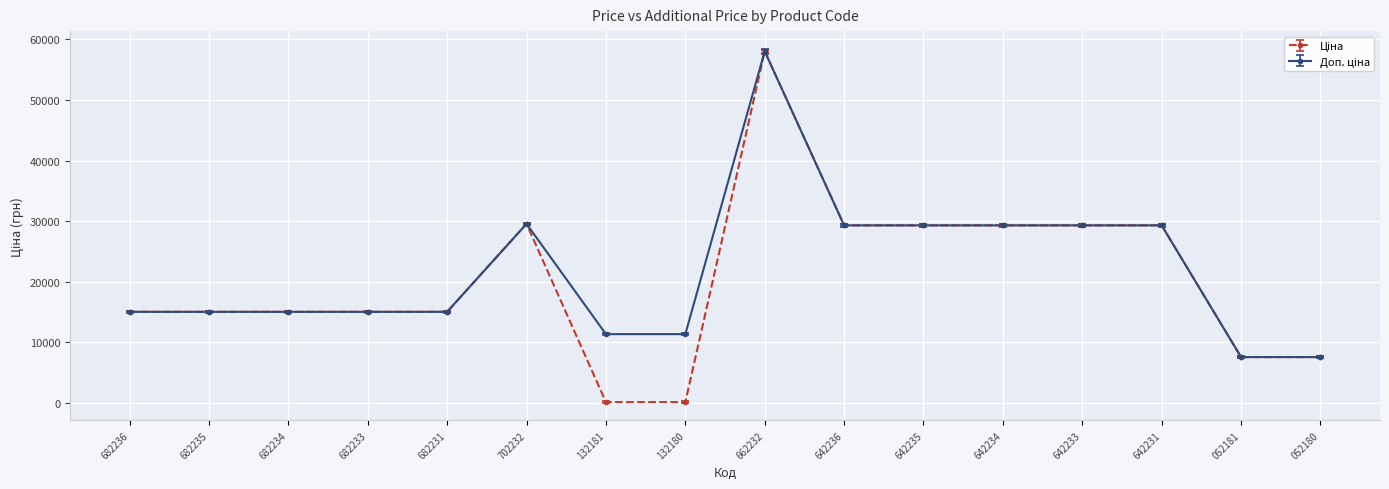

What is the value of the Доп. ціна point at the 4th from the left?

15019.2